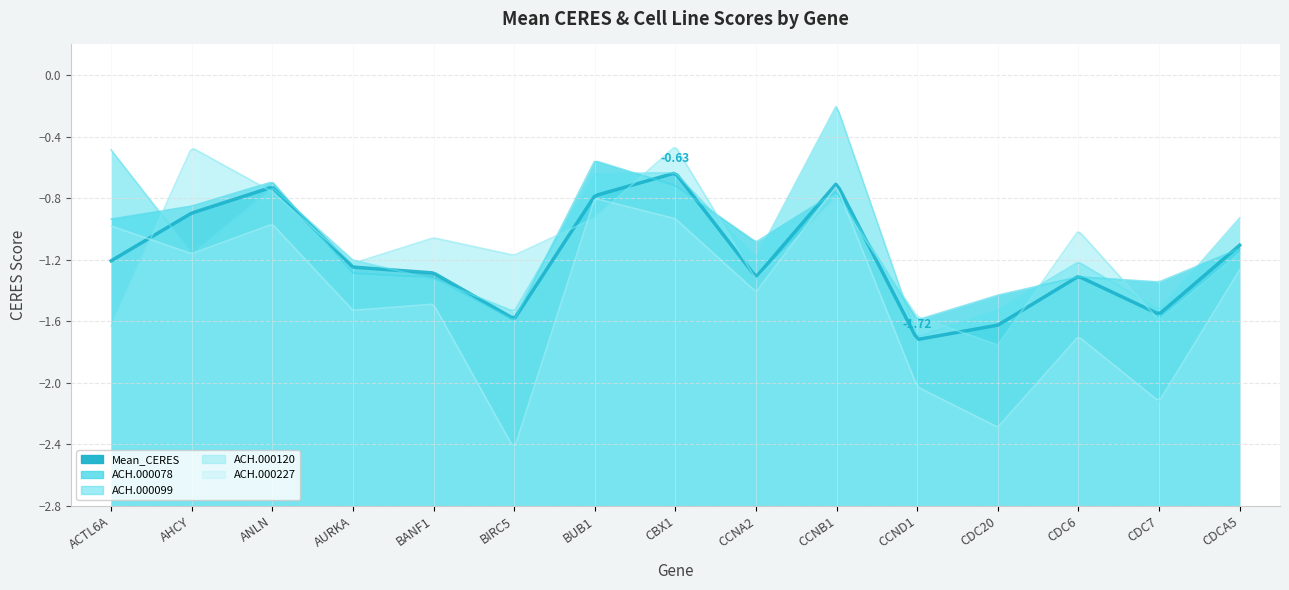

Does the chart have visible grid lines?

Yes